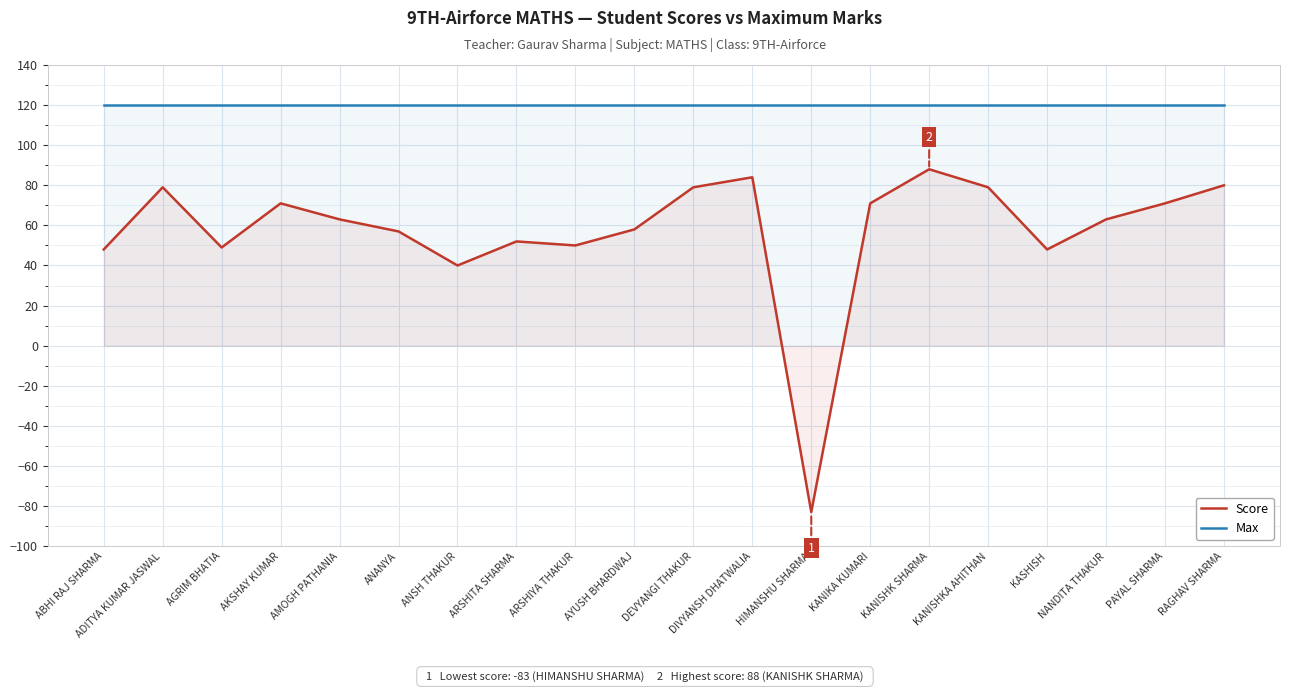

What is the label of the 3rd point from the left?

AGRIM BHATIA